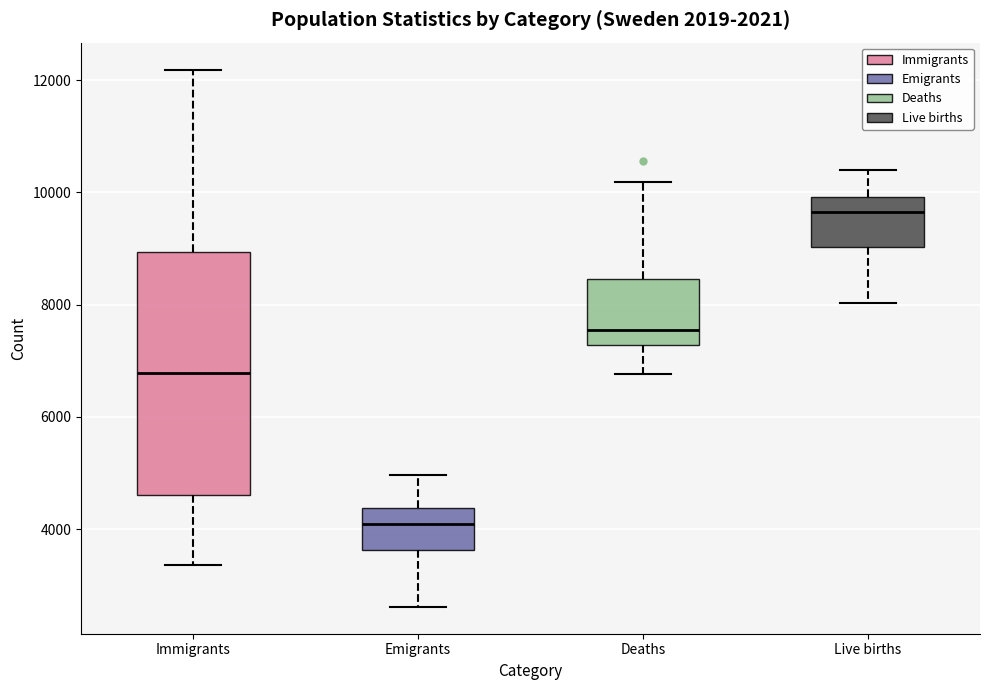

Which box is the tallest, from its lower edge to its upper edge?

Immigrants